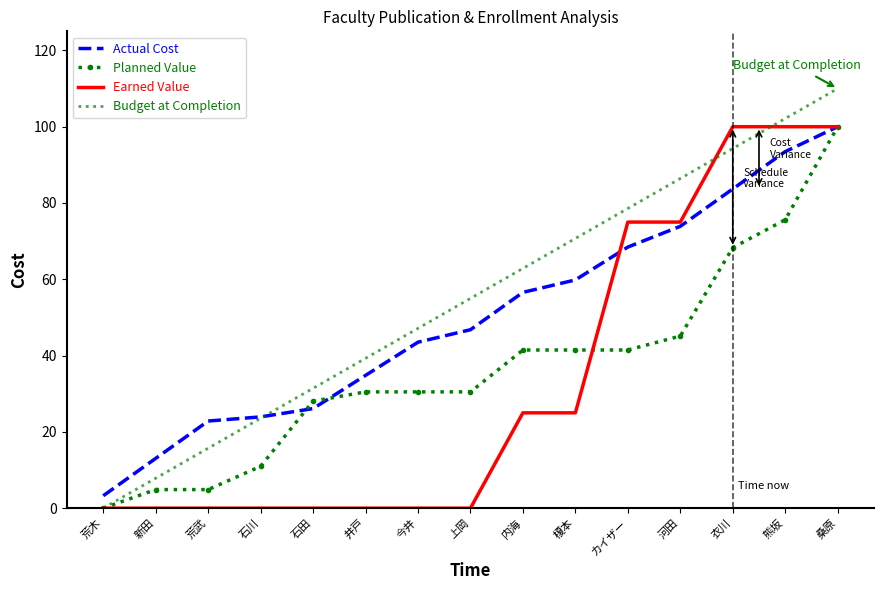

What position from the right is 石田?

11